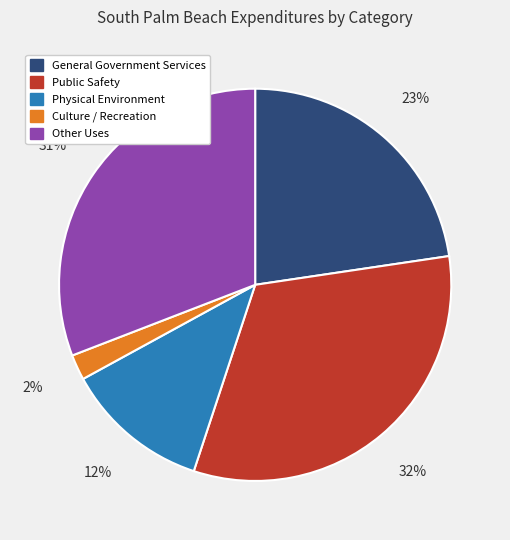

Approximately how many times larger is the value at Physical Environment compared to Public Safety?

0.4